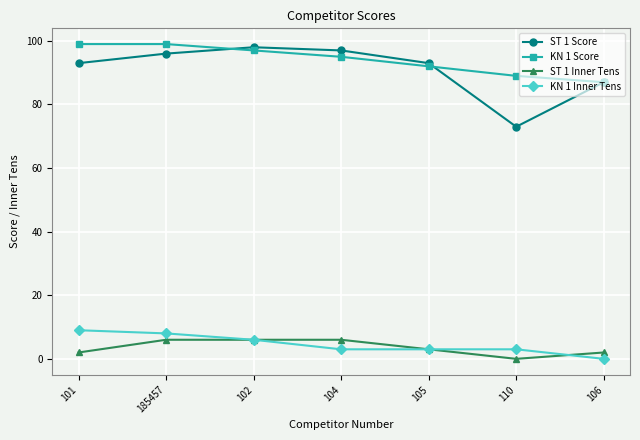

At which label does ST 1 Inner Tens first exceed 3?

185457